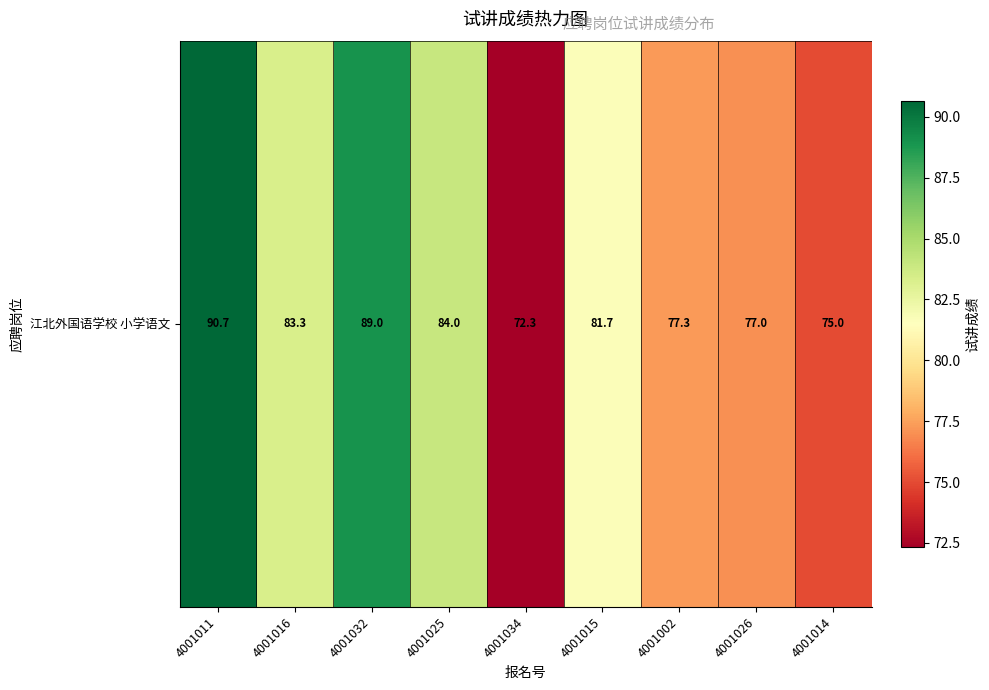

Rank the categories by value from highest to lowest.

4001011, 4001032, 4001025, 4001016, 4001015, 4001002, 4001026, 4001014, 4001034